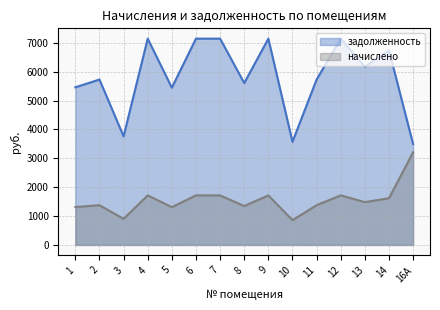

What is the sum of the задолженность values at 2 and 16А?

9219.6